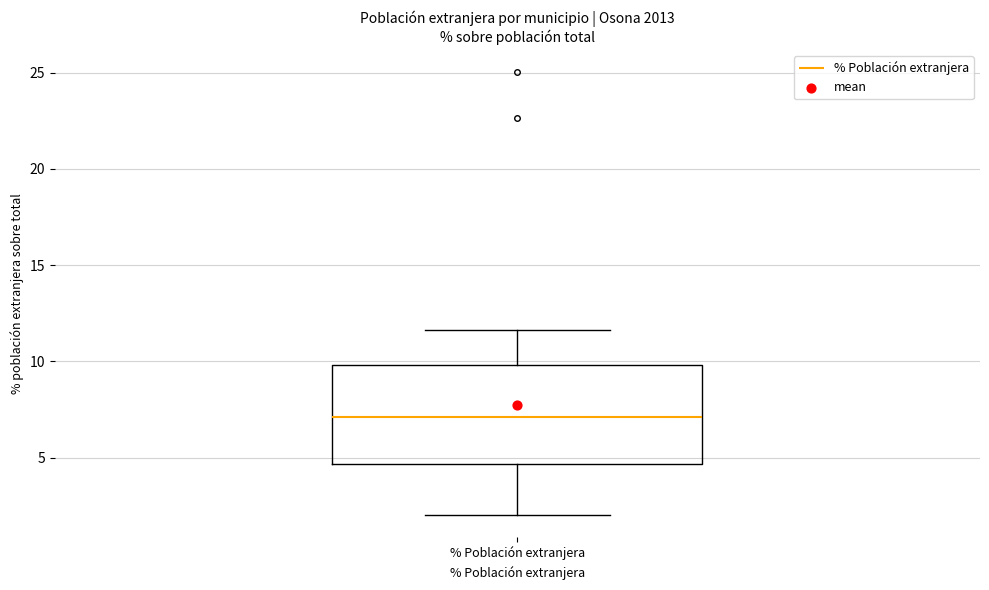

Read this box plot against the y-axis: the position of the median line, the range covered by the box, and the ends of both whiskers. The values are not printed on the chart, so give them approximately, as read against the axis.

median 7.0, box 4.5 to 10.0, whiskers 2.0 to 11.5